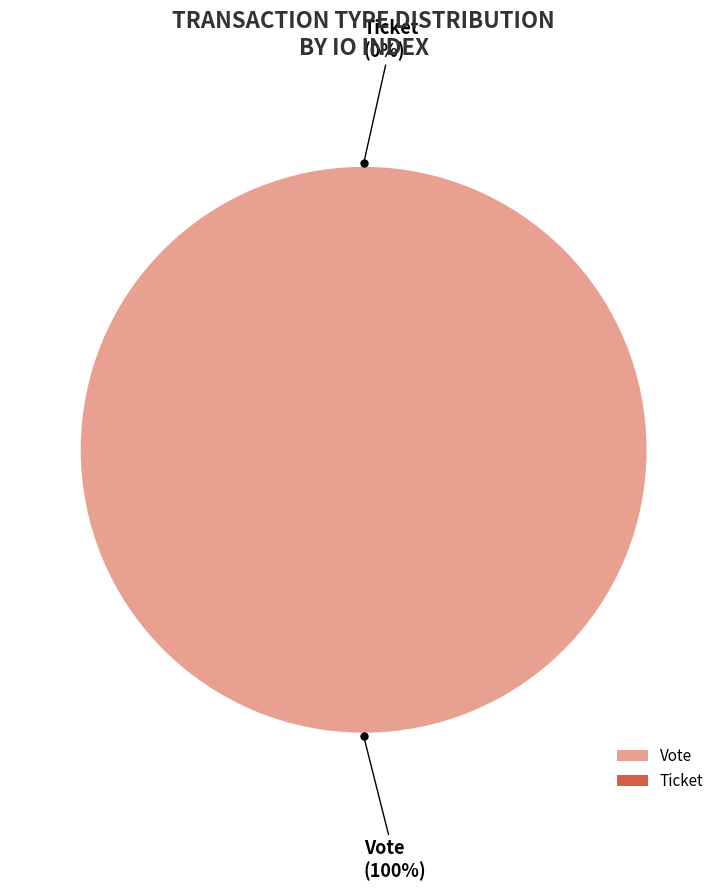

What is the largest slice in the pie chart?

Vote